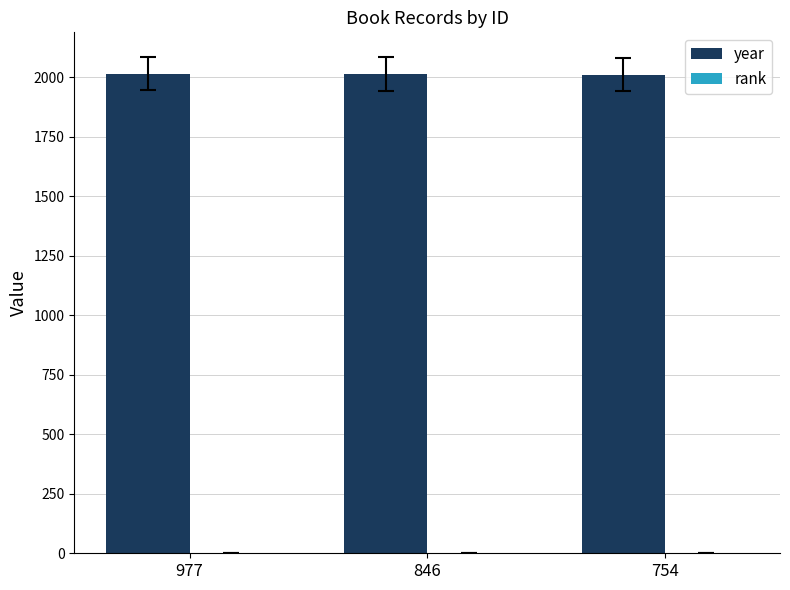

What is the greatest value displayed?

2015